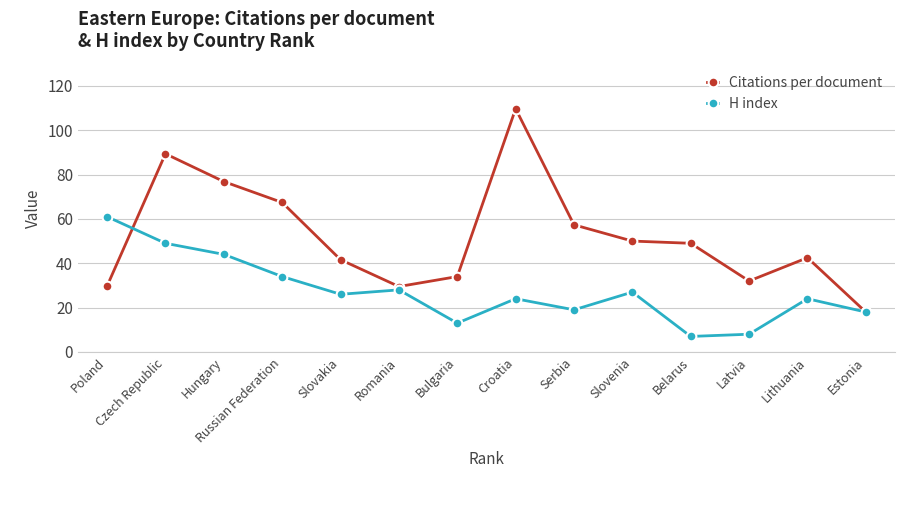

What is the average value of the H index series?

27.3